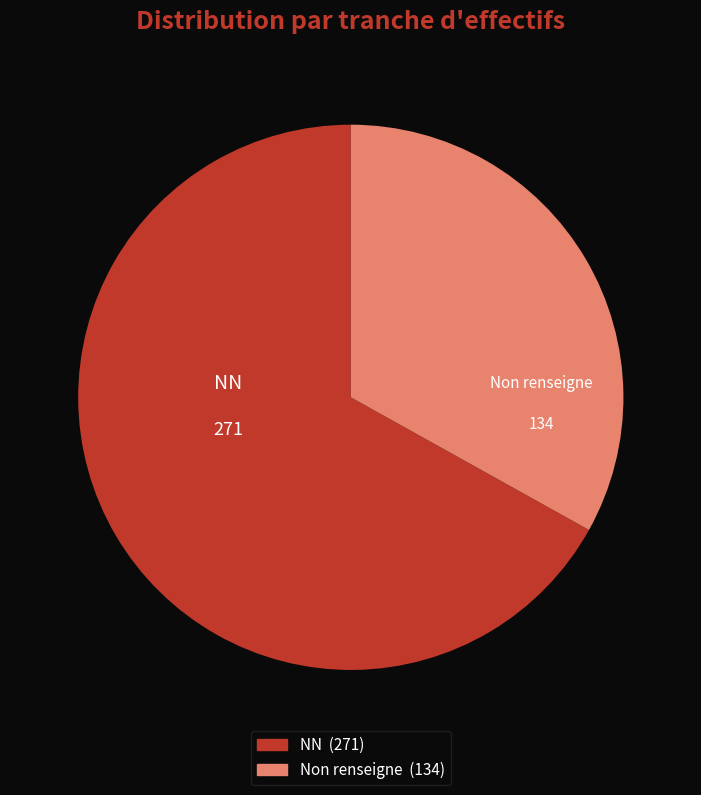

Is there a majority slice in this chart?

Yes